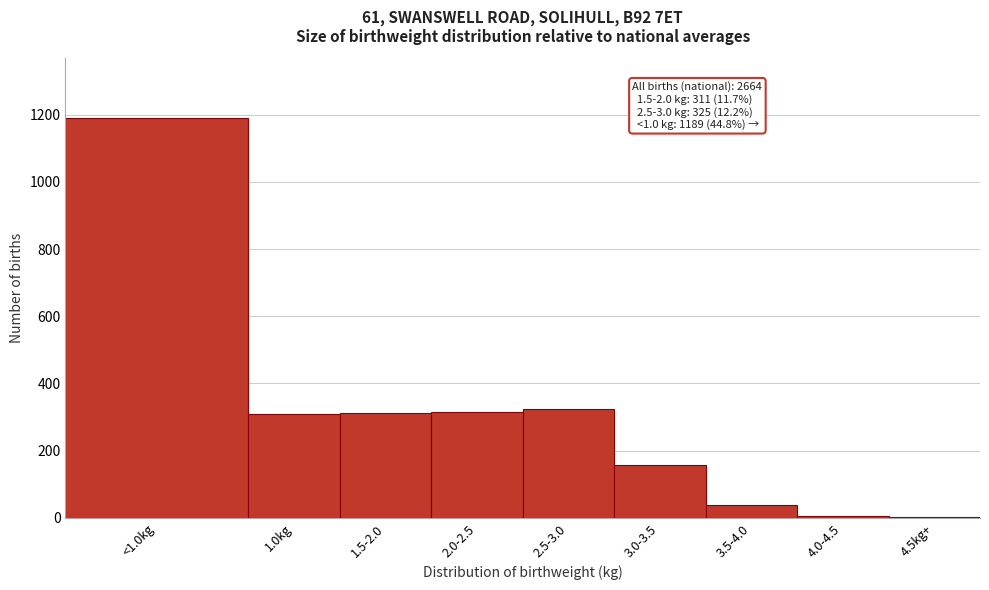

What is the ratio of the value at 3.0-3.5 to the value at 3.5-4.0?

4.1